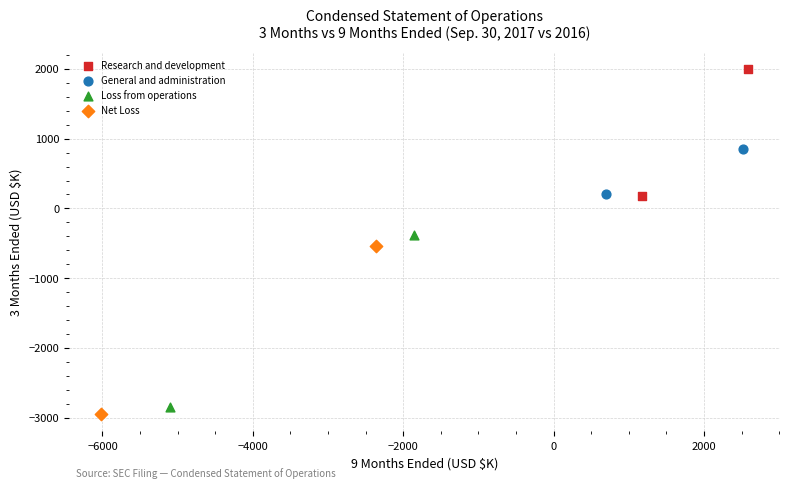

Which series contains the lowest Y value?

Net Loss